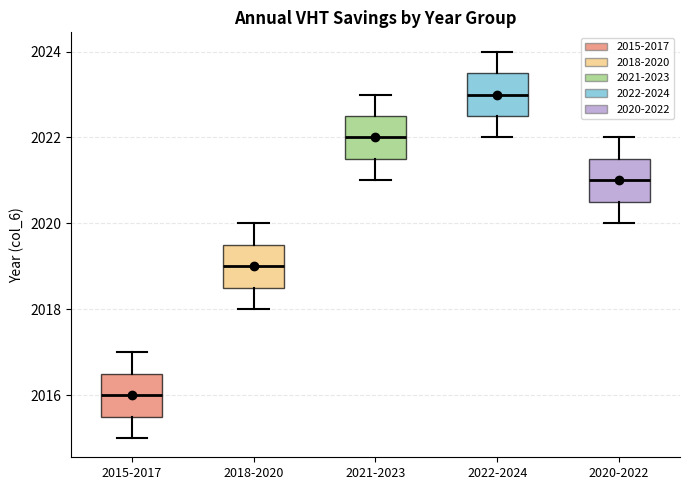

Reading left to right, read every box against the y-axis: the position of its median line, the range the box covers, and the ends of its whiskers. The values are not printed on the chart, so give them approximately, as read against the axis.

2015-2017: median 2016.0, box 2015.6 to 2016.6, whiskers 2015.0 to 2017.0
2018-2020: median 2019.0, box 2018.6 to 2019.6, whiskers 2018.0 to 2020.0
2021-2023: median 2022.0, box 2021.6 to 2022.6, whiskers 2021.0 to 2023.0
2022-2024: median 2023.0, box 2022.6 to 2023.6, whiskers 2022.0 to 2024.0
2020-2022: median 2021.0, box 2020.6 to 2021.6, whiskers 2020.0 to 2022.0